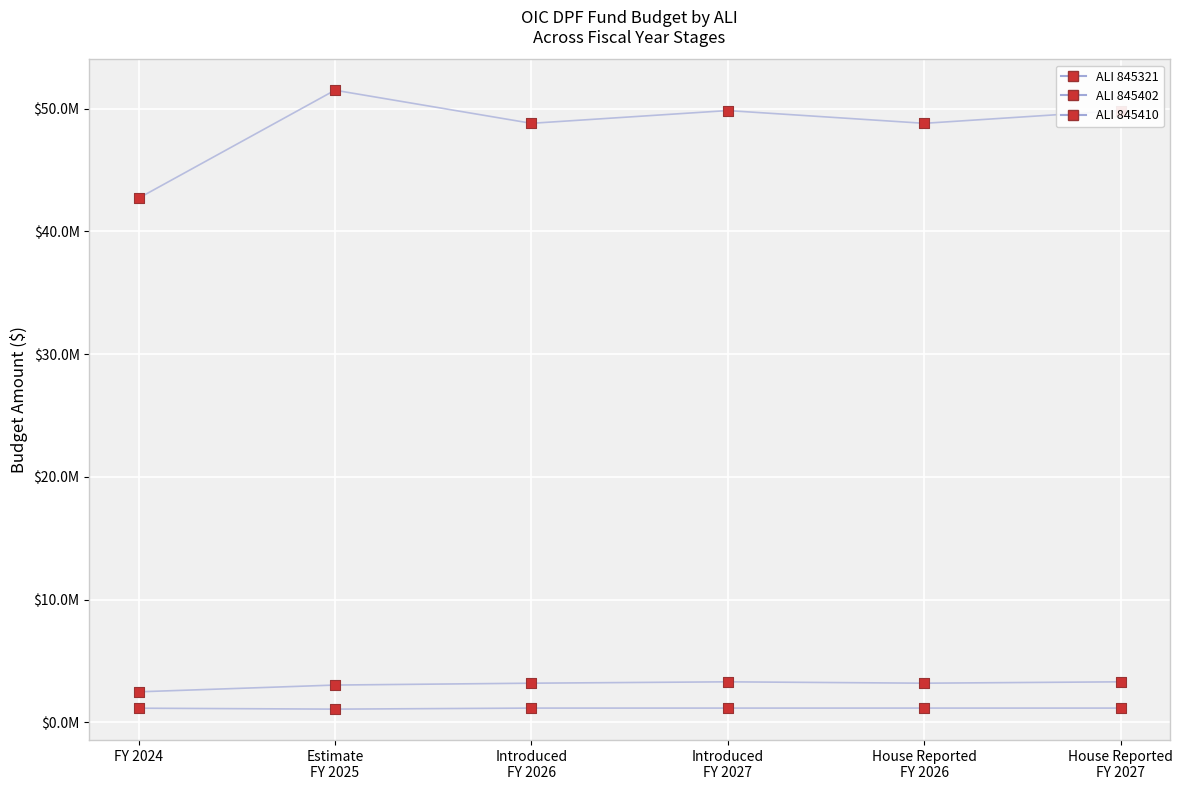

Is this an area chart (filled region under the line)?

No